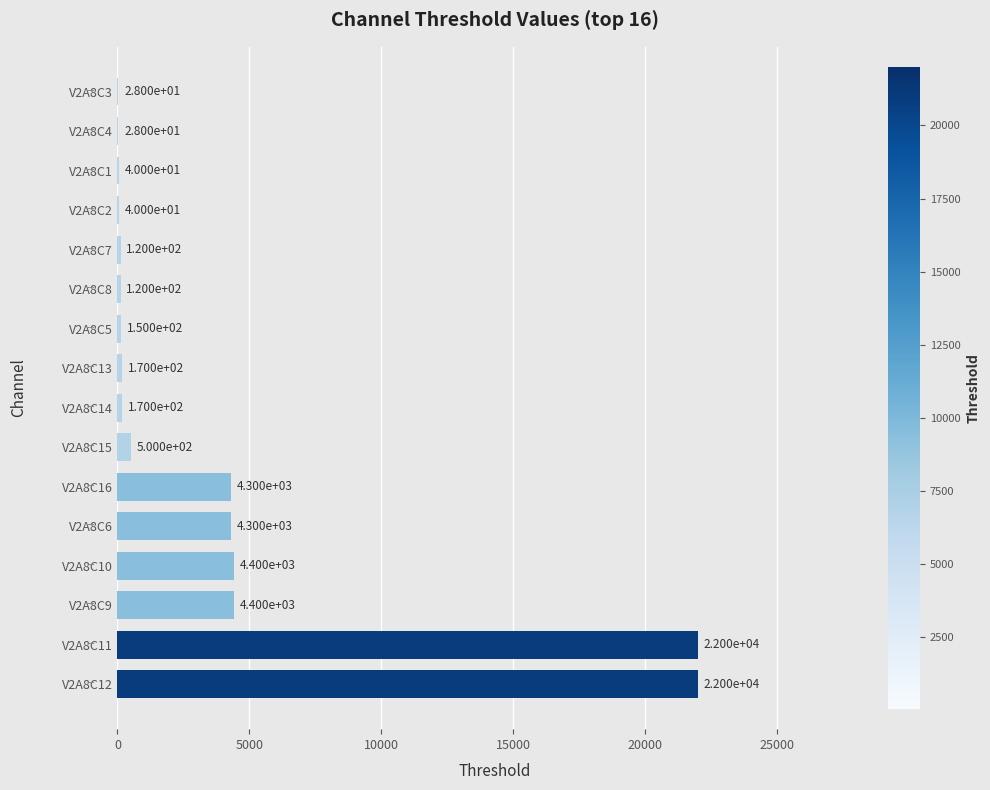

Which label corresponds to the largest value in the chart?

V2A8C12